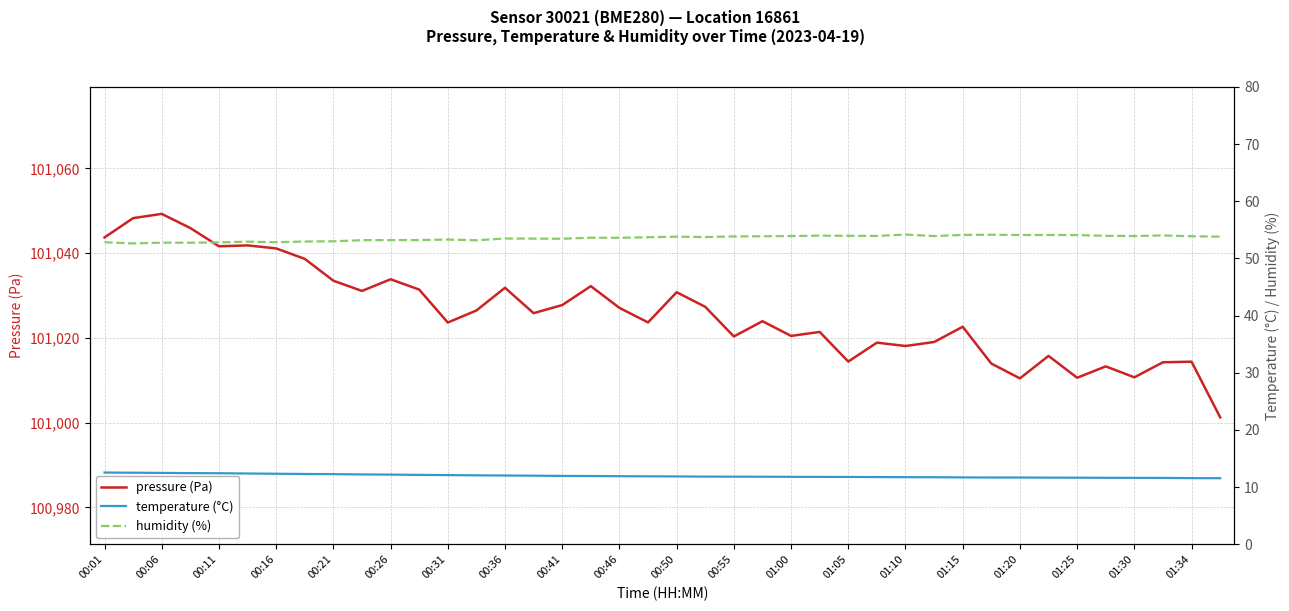

Is it true that pressure (Pa) equals 24573.9 at 00:41?

False